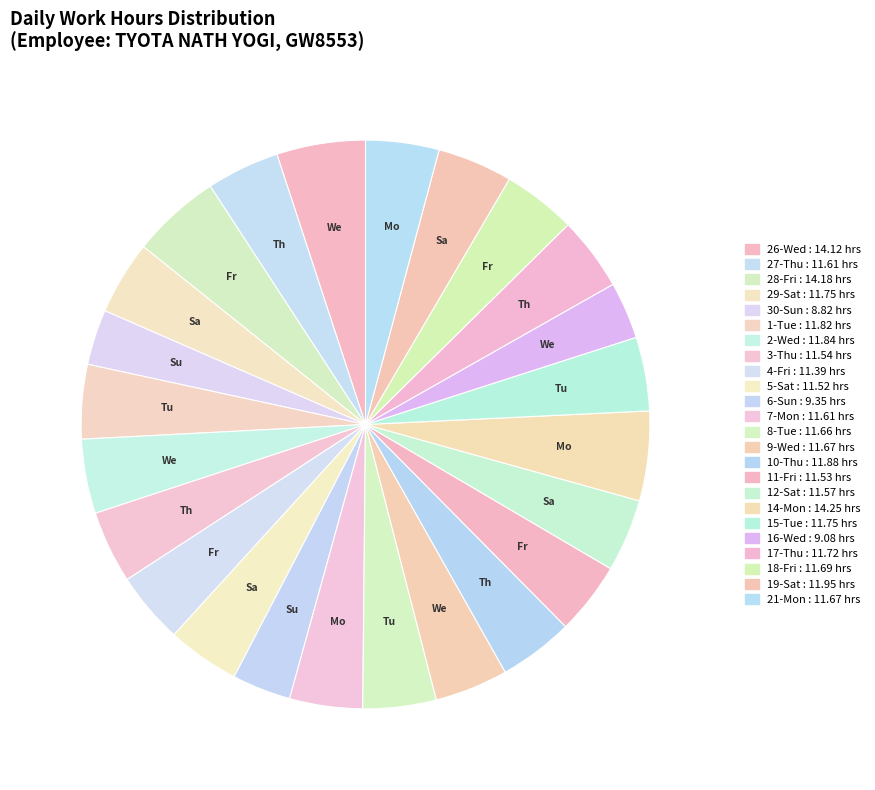

What is the change in value from 3-Thu to 14-Mon?

+2.7